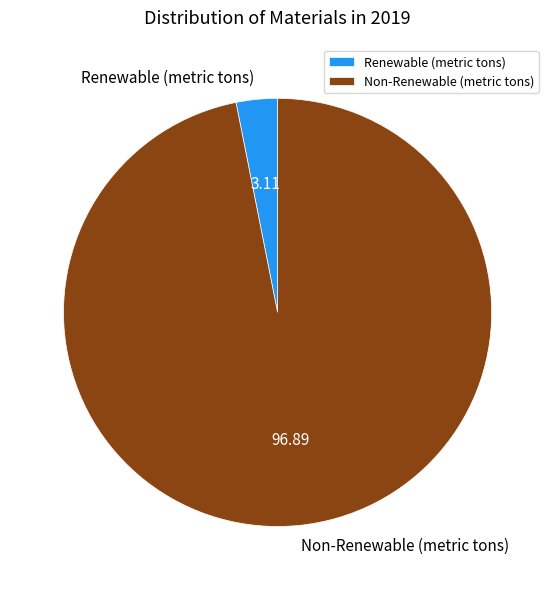

Rank the categories by value from lowest to highest.

Renewable (metric tons), Non-Renewable (metric tons)